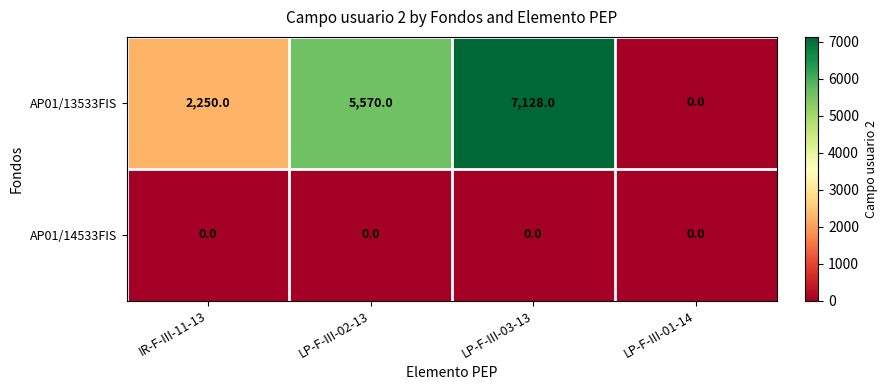

What is the approximate value of AP01/13533FIS at LP-F-III-02-13, to the nearest 50?

5550